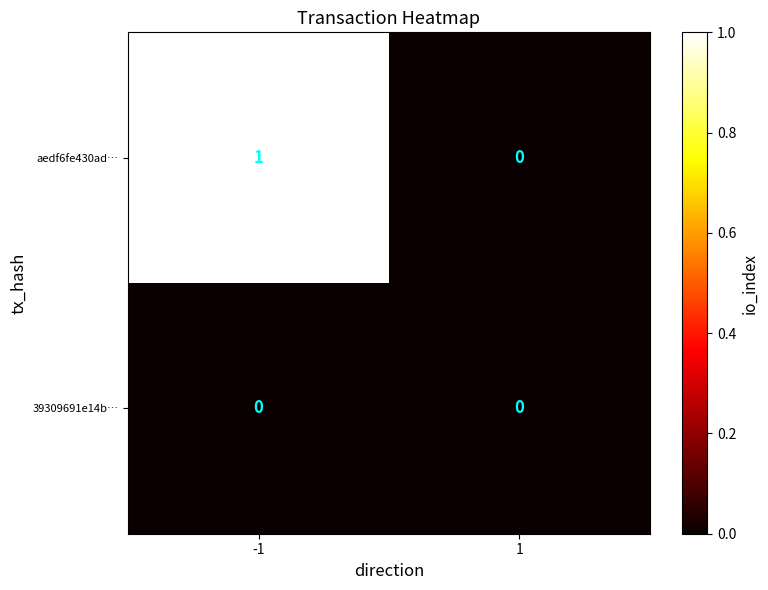

Which series changed the most between -1 and 1?

aedf6fe430ad…